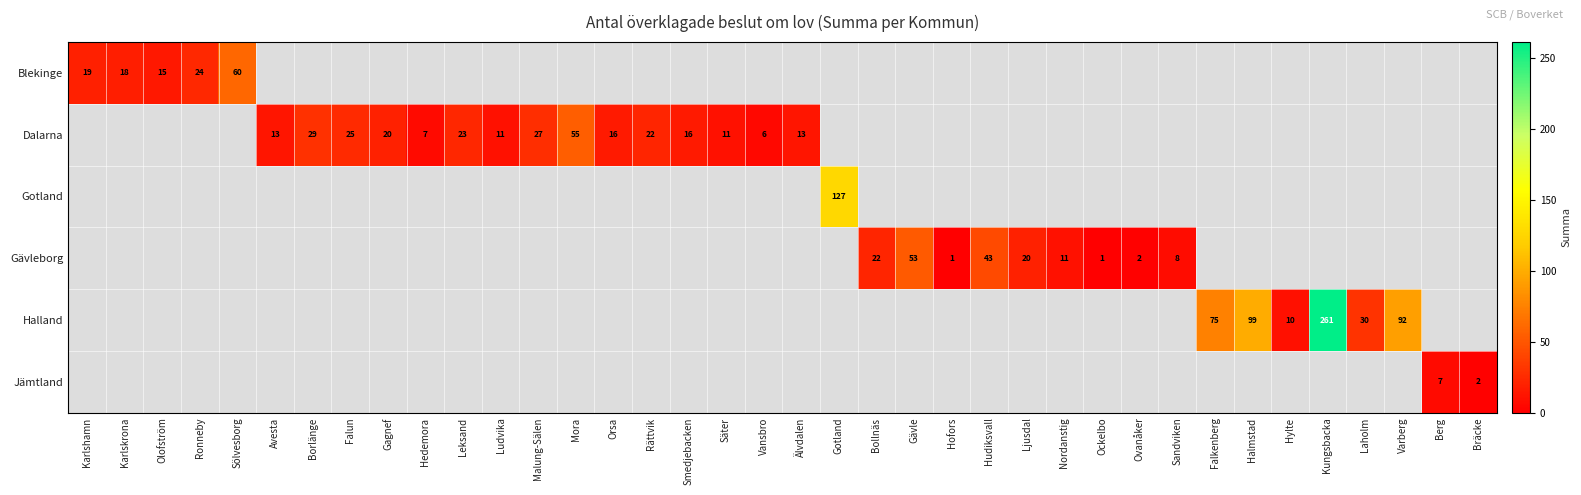

Which label corresponds to the smallest value in the chart?

Hofors